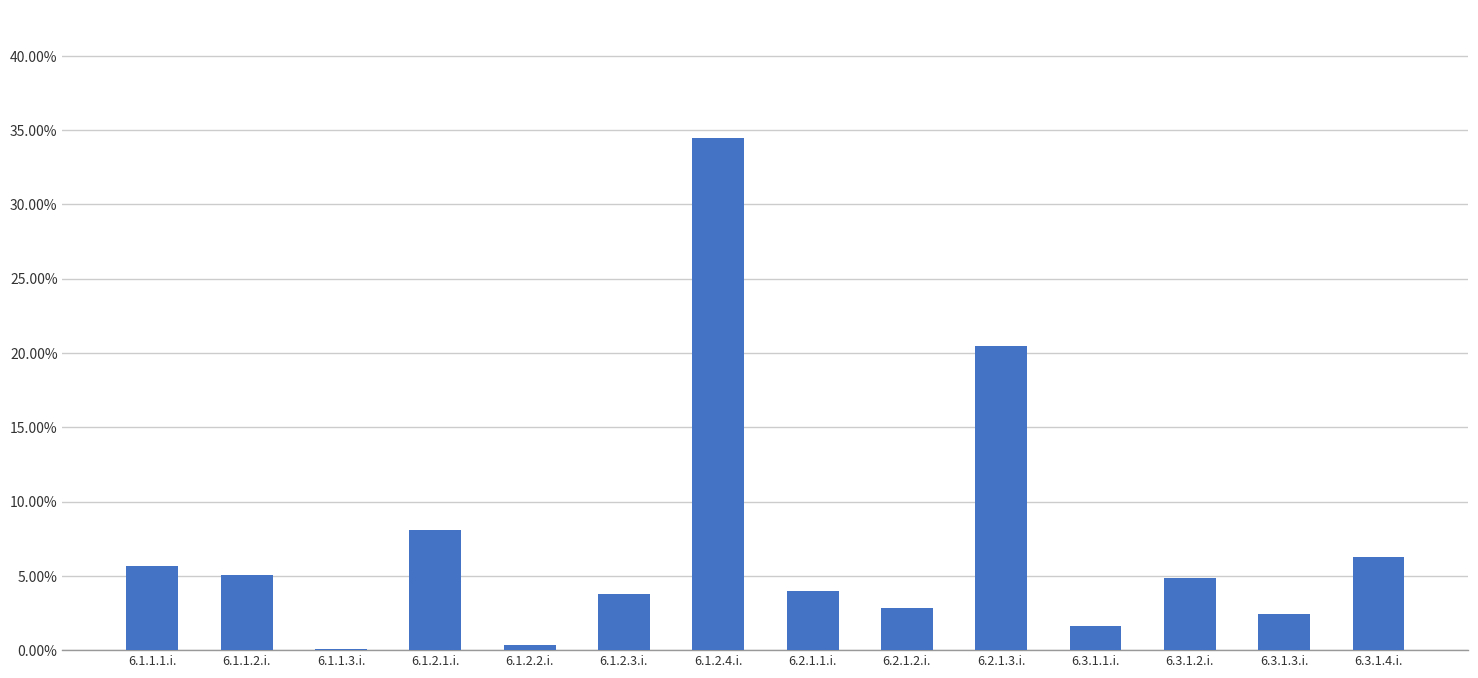

Which label corresponds to the largest value in the chart?

6.1.2.4.i.